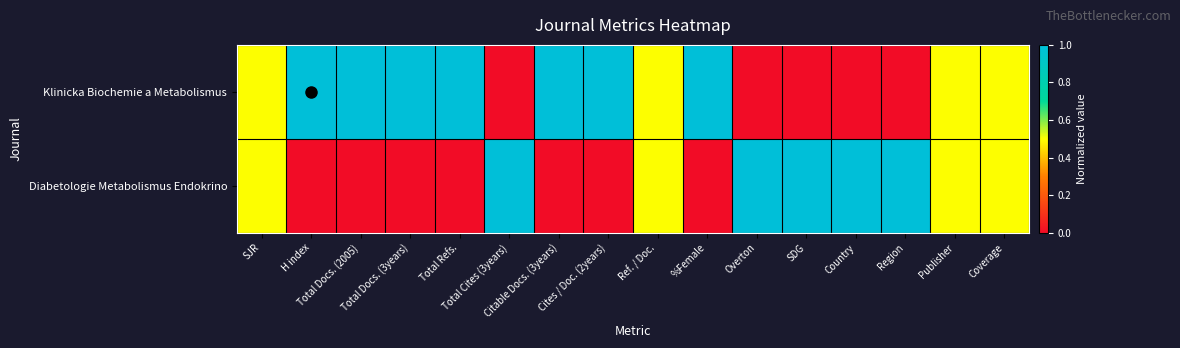

At Coverage, list the series in order from largest to smallest.

Klinicka Biochemie a Metabolismus, Diabetologie Metabolismus Endokrino